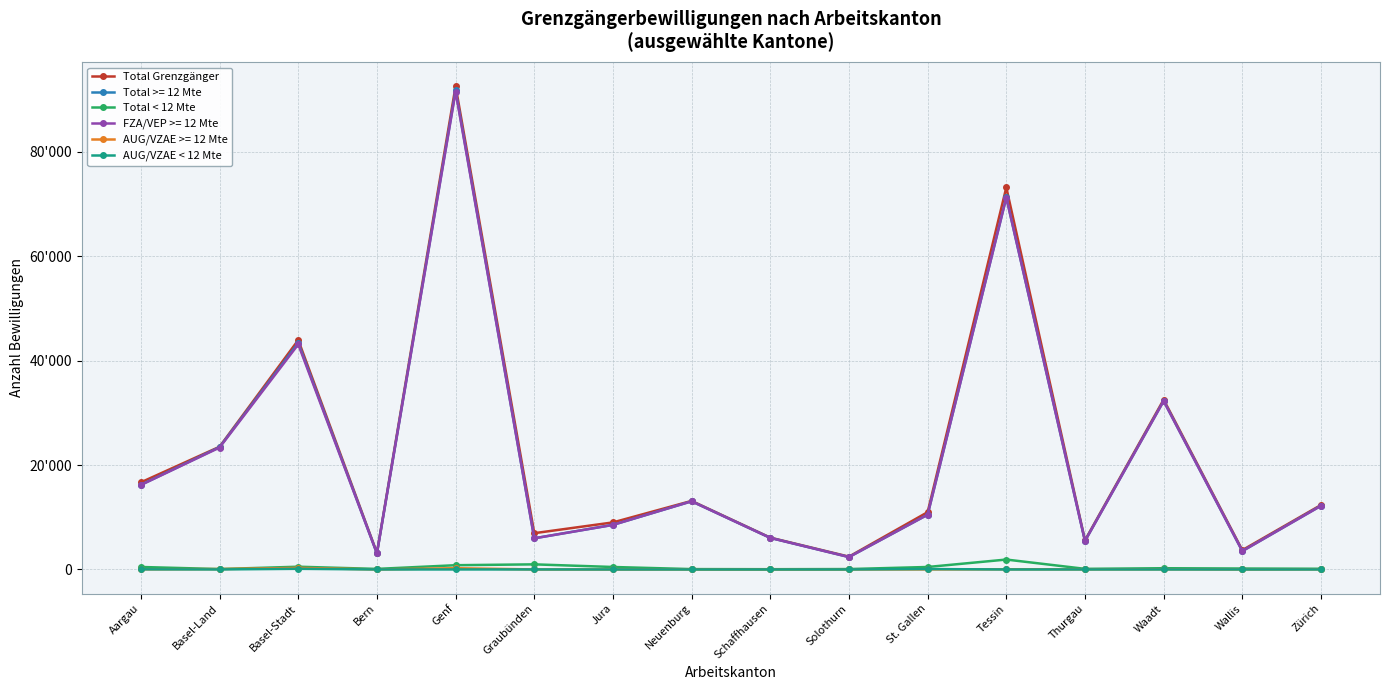

Does the chart have visible grid lines?

Yes